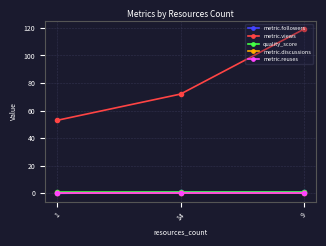

Where does the metric.views series first go above 72?

9